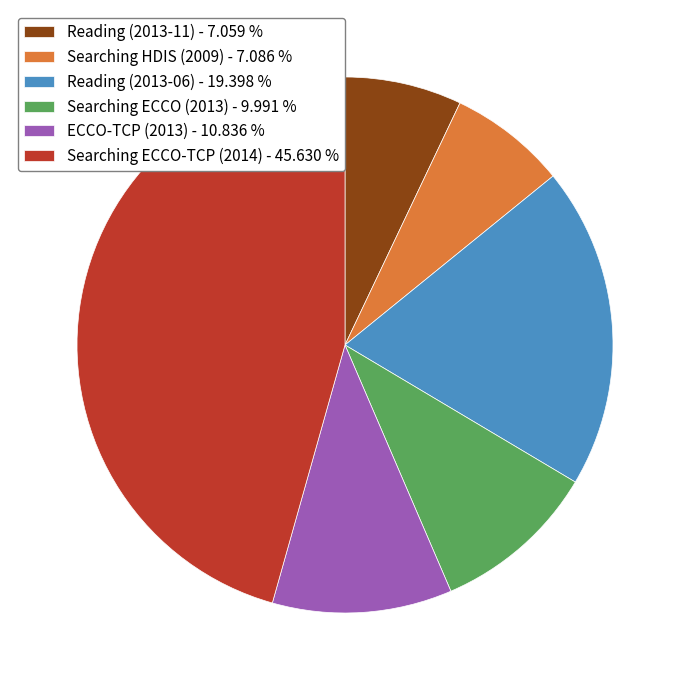

Is the sum of Searching ECCO-TCP (2014) - 45.630 % and Reading (2013-11) - 7.059 % greater than half?

Yes